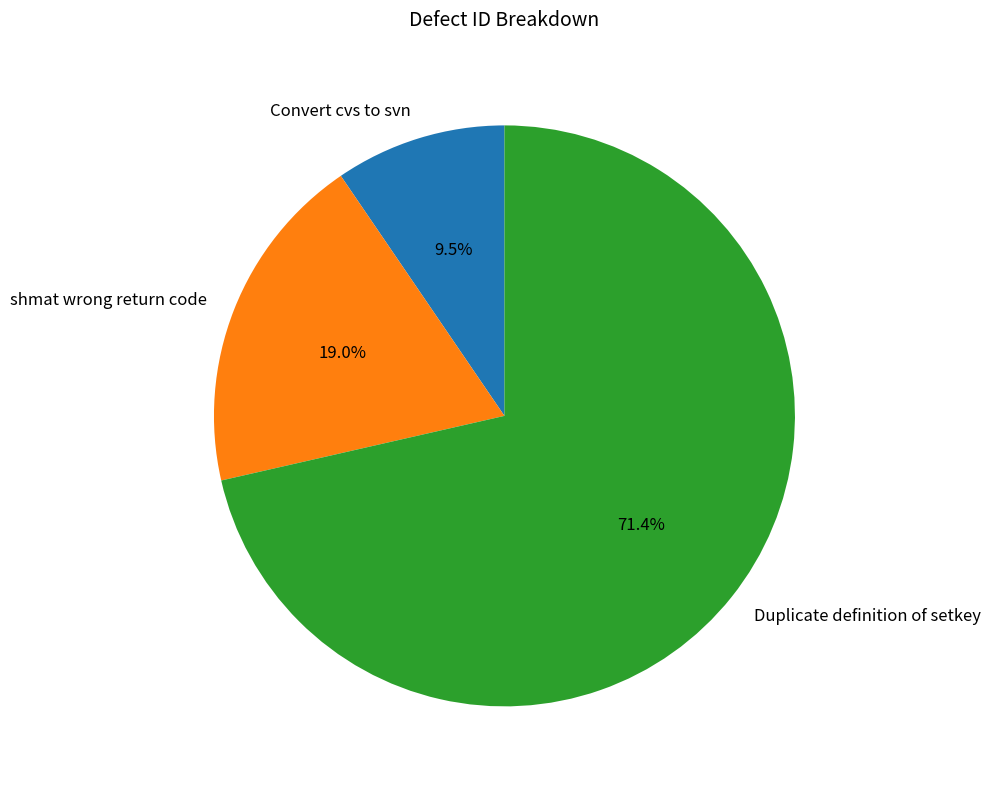

What is the ratio of the value at shmat wrong return code to the value at Convert cvs to svn?

2.0